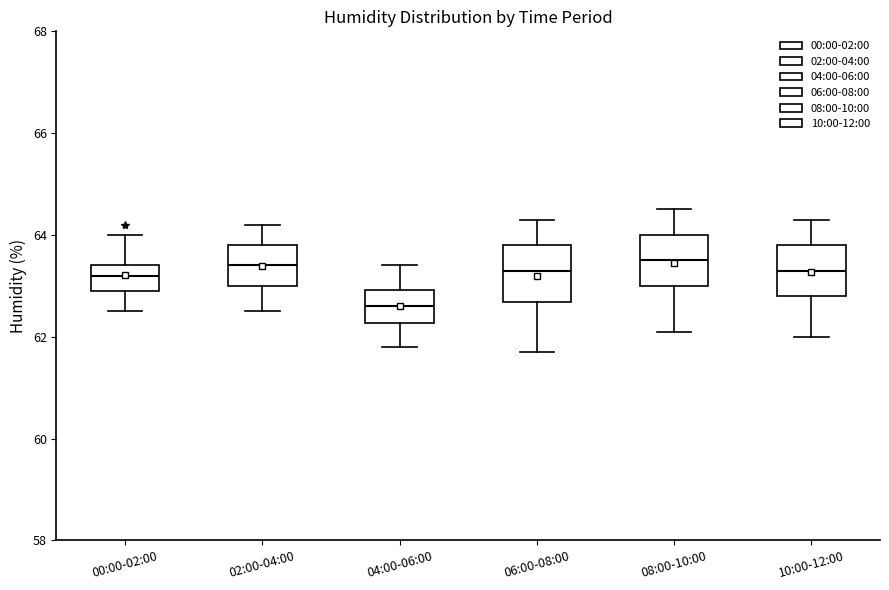

Reading left to right, transcribe this box plot: for each box, give where its median line is, the range the box spans, and where its two whiskers end, as read against the y-axis. The values are not printed on the chart, so give them approximately, as read against the axis.

00:00-02:00: median 63.2, box 63.0 to 63.4, whiskers 62.6 to 64.0
02:00-04:00: median 63.4, box 63.0 to 63.8, whiskers 62.6 to 64.2
04:00-06:00: median 62.6, box 62.2 to 63.0, whiskers 61.8 to 63.4
06:00-08:00: median 63.4, box 62.6 to 63.8, whiskers 61.8 to 64.4
08:00-10:00: median 63.6, box 63.0 to 64.0, whiskers 62.2 to 64.6
10:00-12:00: median 63.4, box 62.8 to 63.8, whiskers 62.0 to 64.4